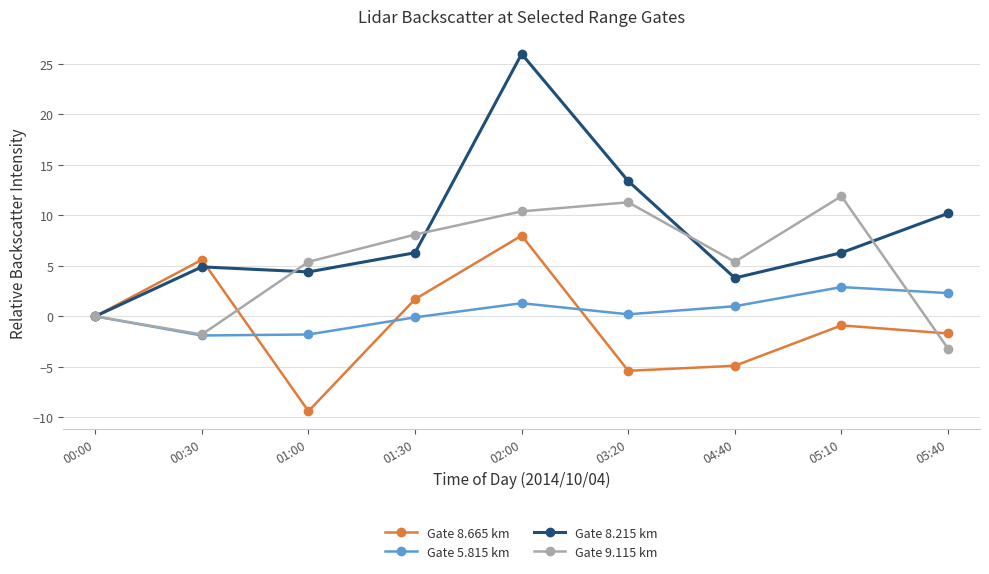

How many categories are shown in the chart?

9